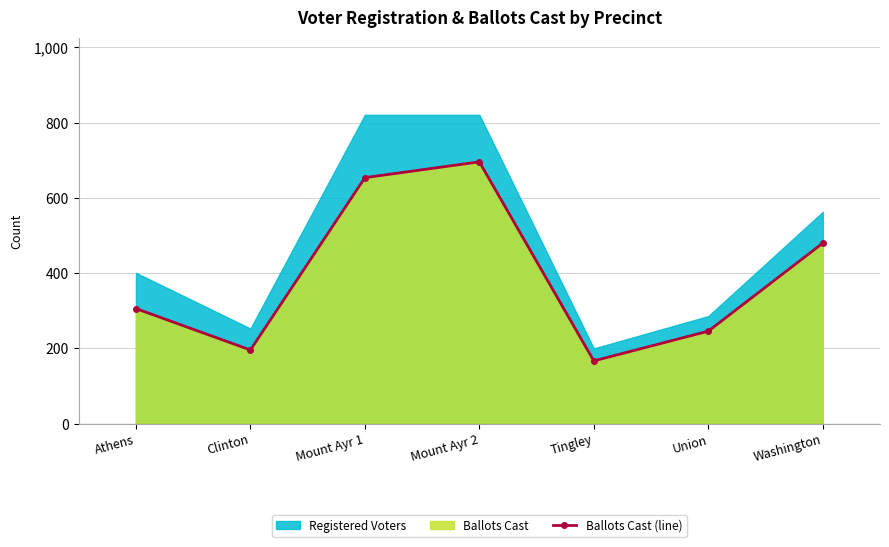

Reading left to right, what are all the values shown in this chart?

306	196	654	696	167	246	480